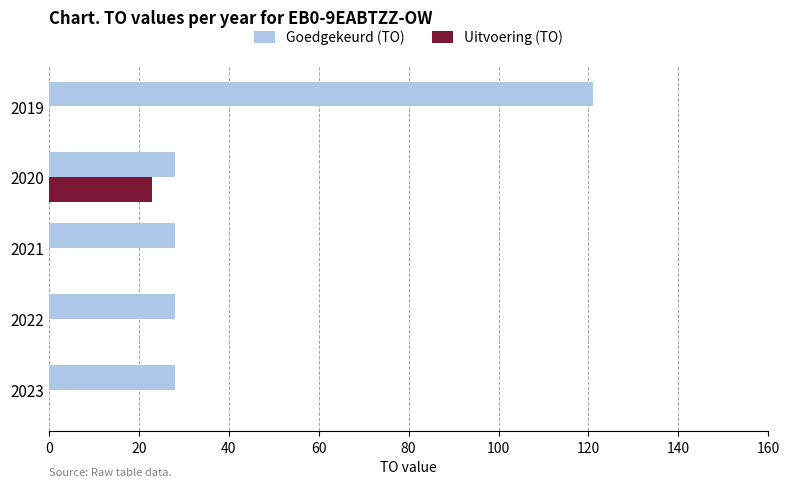

Count the number of data series in this chart.

2